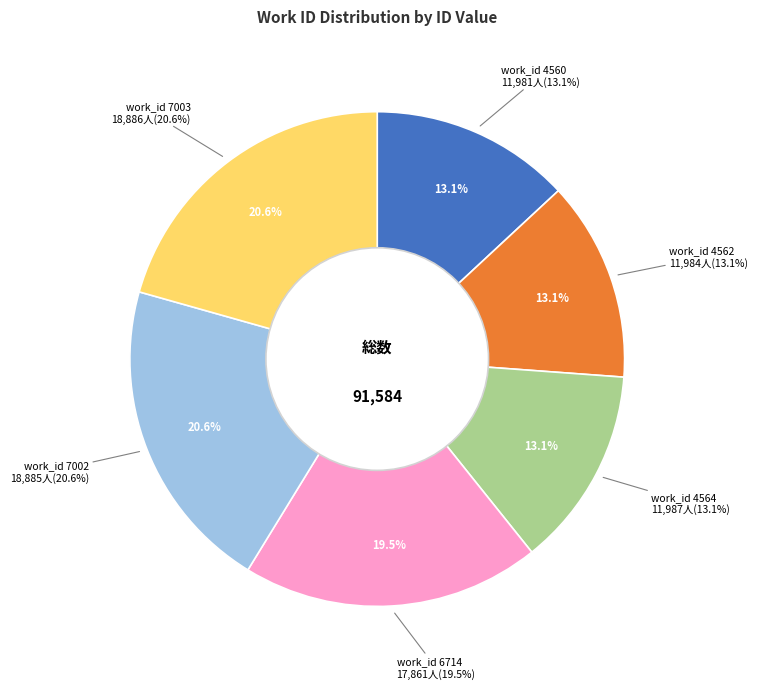

To the nearest percent, what percentage of the pie is 6714?

20%